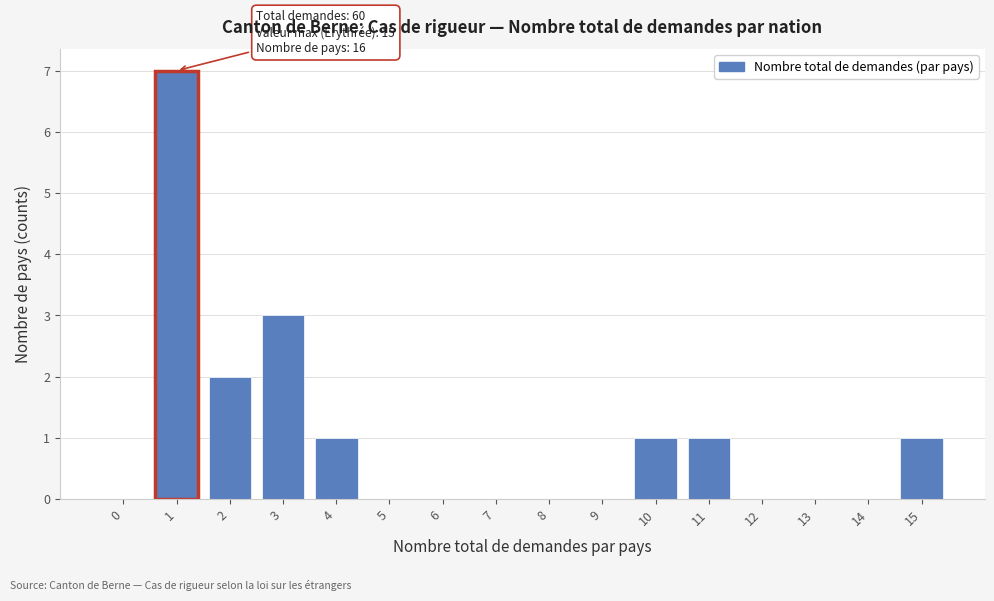

Reading right to left, what are all the values shown in this chart?

15=1	14=0	13=0	12=0	11=1	10=1	9=0	8=0	7=0	6=0	5=0	4=1	3=3	2=2	1=7	0=0